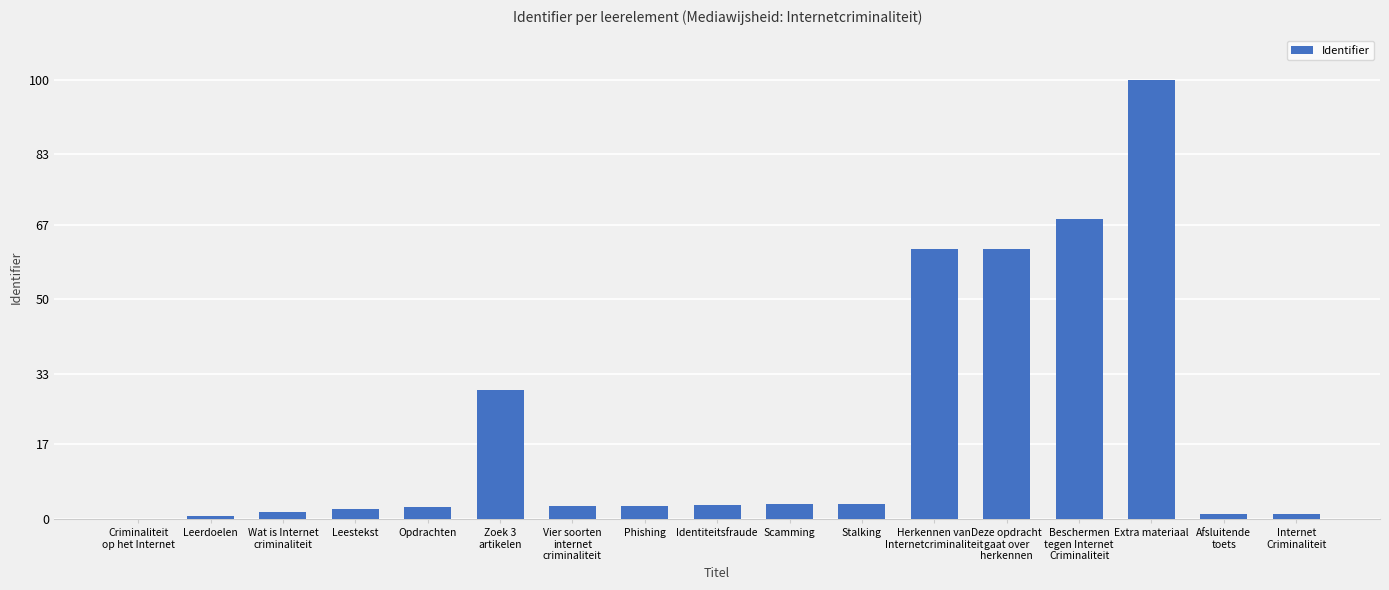

Which label corresponds to the largest value in the chart?

Extra materiaal